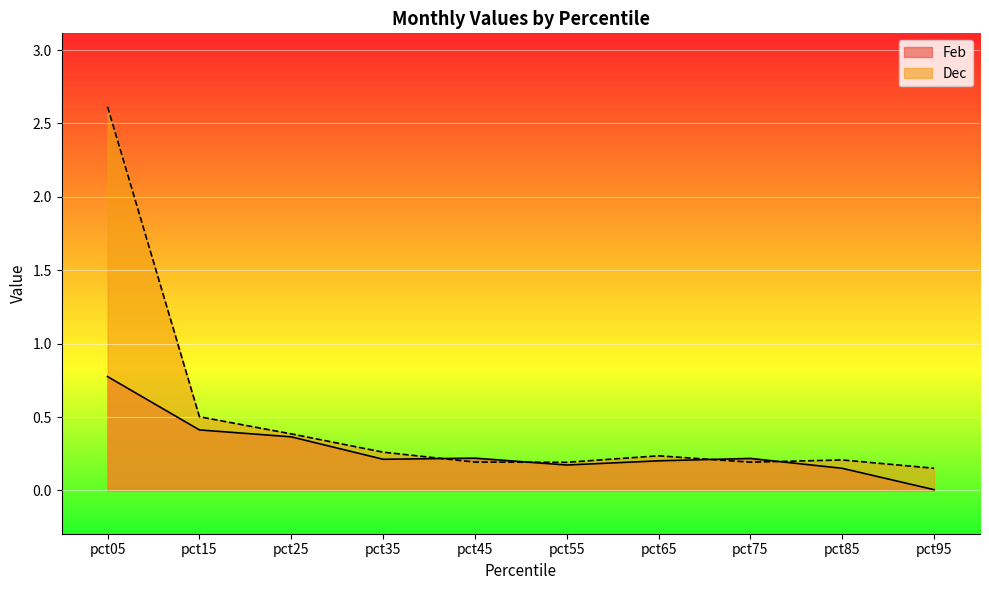

Rank the series by their maximum value, from highest to lowest.

Dec, Feb